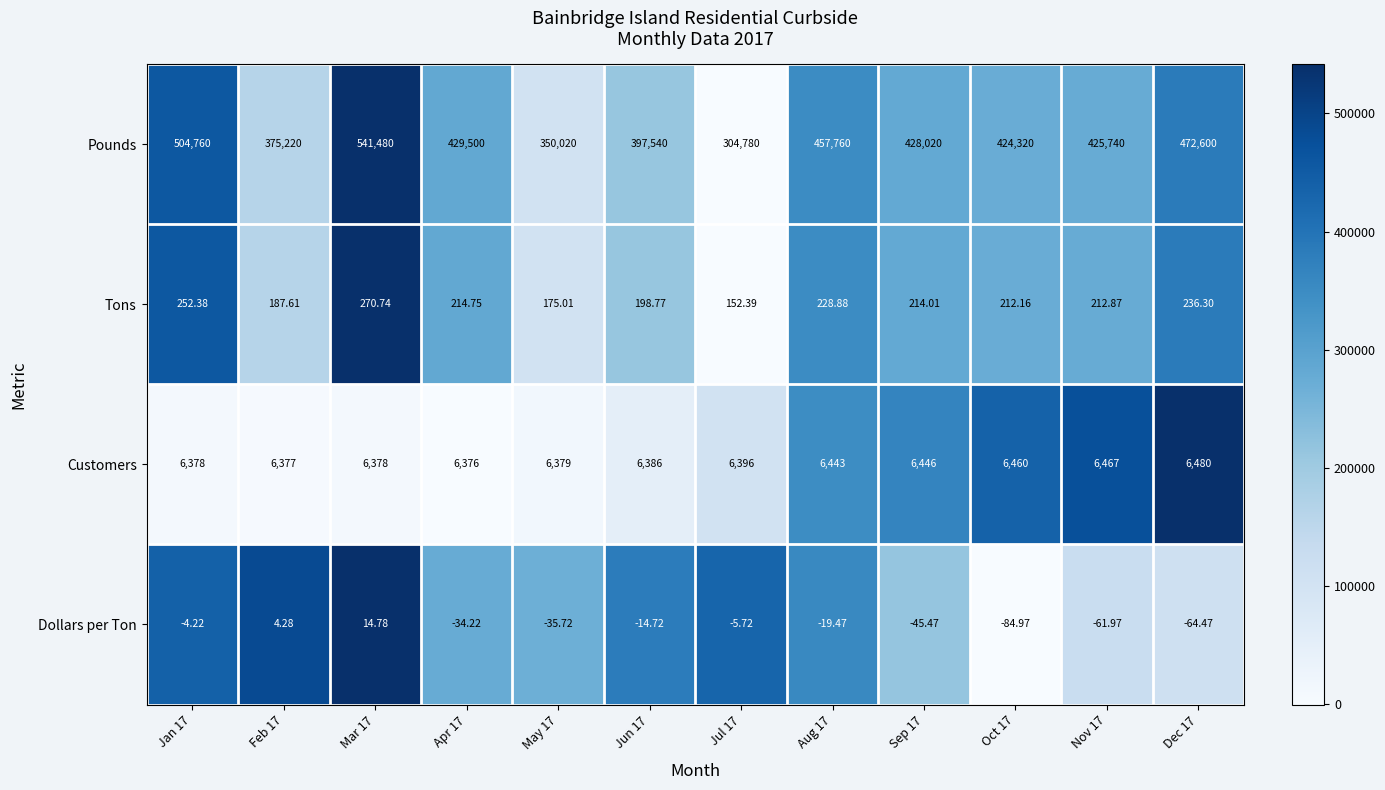

Which series changed the most between Jun 17 and Oct 17?

Pounds